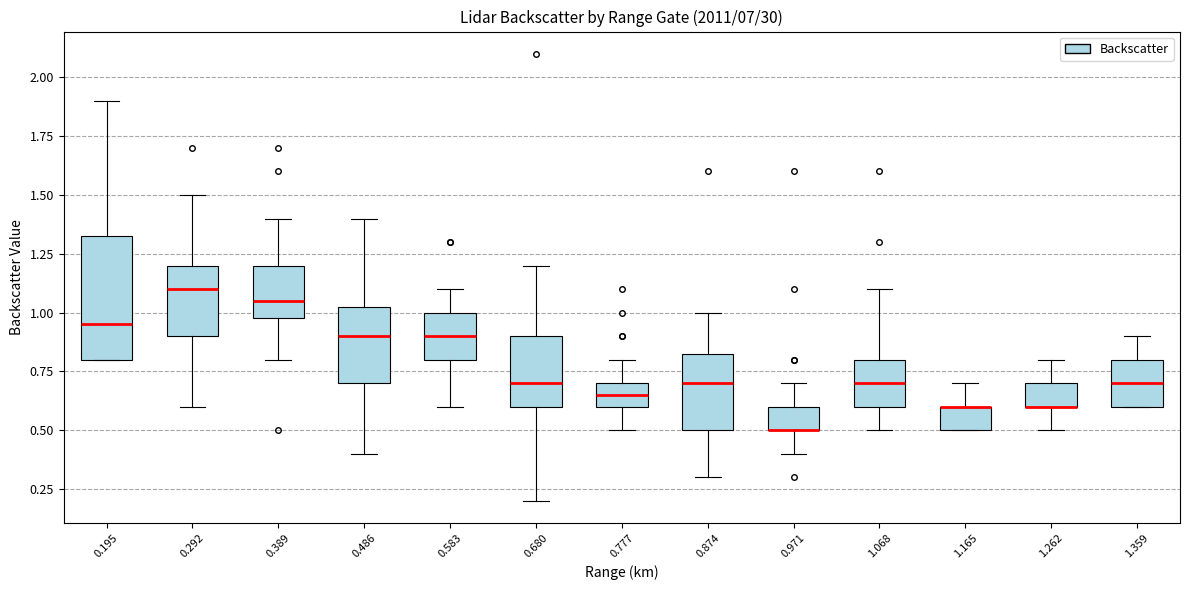

Reading left to right, read every box against the y-axis: the position of its median line, the range the box covers, and the ends of its whiskers. The values are not printed on the chart, so give them approximately, as read against the axis.

0.195: median 0.95, box 0.80 to 1.35, whiskers 0.80 to 1.90
0.292: median 1.10, box 0.90 to 1.20, whiskers 0.60 to 1.50
0.389: median 1.05, box 1.00 to 1.20, whiskers 0.80 to 1.40
0.486: median 0.90, box 0.70 to 1.05, whiskers 0.40 to 1.40
0.583: median 0.90, box 0.80 to 1.00, whiskers 0.60 to 1.10
0.680: median 0.70, box 0.60 to 0.90, whiskers 0.20 to 1.20
0.777: median 0.65, box 0.60 to 0.70, whiskers 0.50 to 0.80
0.874: median 0.70, box 0.50 to 0.85, whiskers 0.30 to 1.00
0.971: median 0.50 (drawn on the box's lower edge), box 0.50 to 0.60, whiskers 0.40 to 0.70
1.068: median 0.70, box 0.60 to 0.80, whiskers 0.50 to 1.10
1.165: median 0.60 (drawn on the box's upper edge), box 0.50 to 0.60, whiskers 0.50 to 0.70
1.262: median 0.60 (drawn on the box's lower edge), box 0.60 to 0.70, whiskers 0.50 to 0.80
1.359: median 0.70, box 0.60 to 0.80, whiskers 0.60 to 0.90